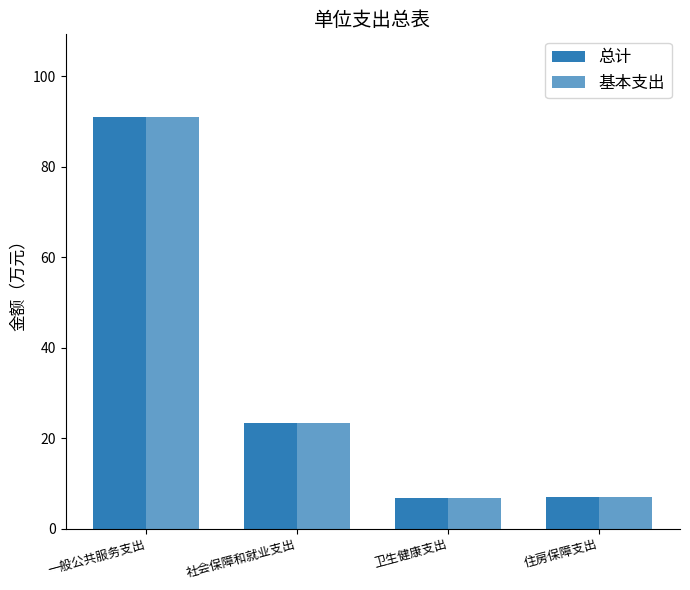

Reading left to right, list all the values displayed in this chart.

总计: 91.0	23.4	6.7	6.9
基本支出: 91.0	23.4	6.7	6.9